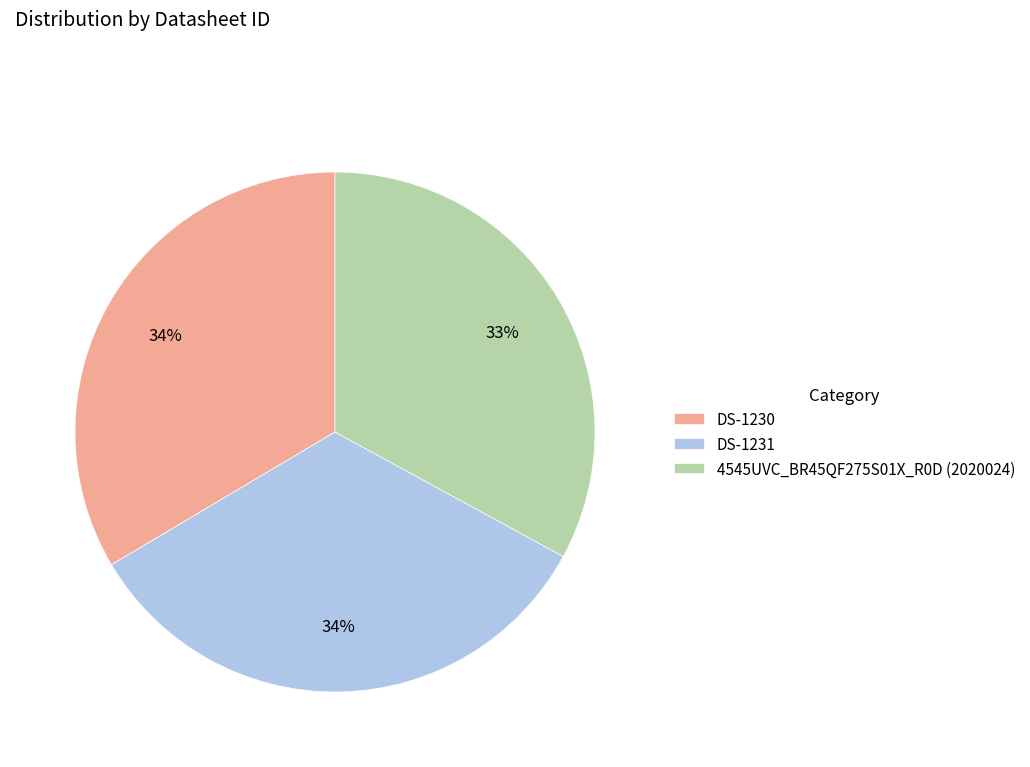

To the nearest percent, what portion does DS-1230 represent?

34%